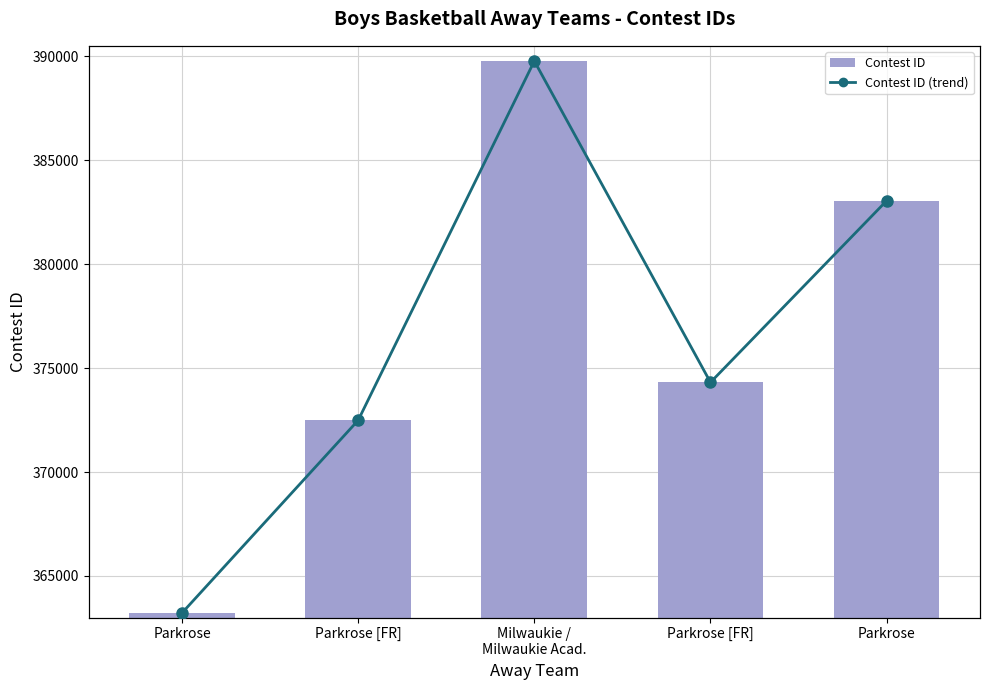

Reading right to left, extract all data points from this chart.

Contest ID: 383048	374312	389769	372487	363220
Contest ID (line): 383048	374312	389769	372487	363220